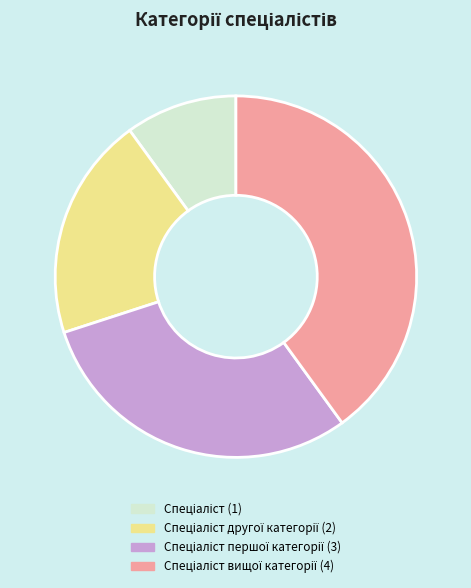

Does any single category account for the majority?

No